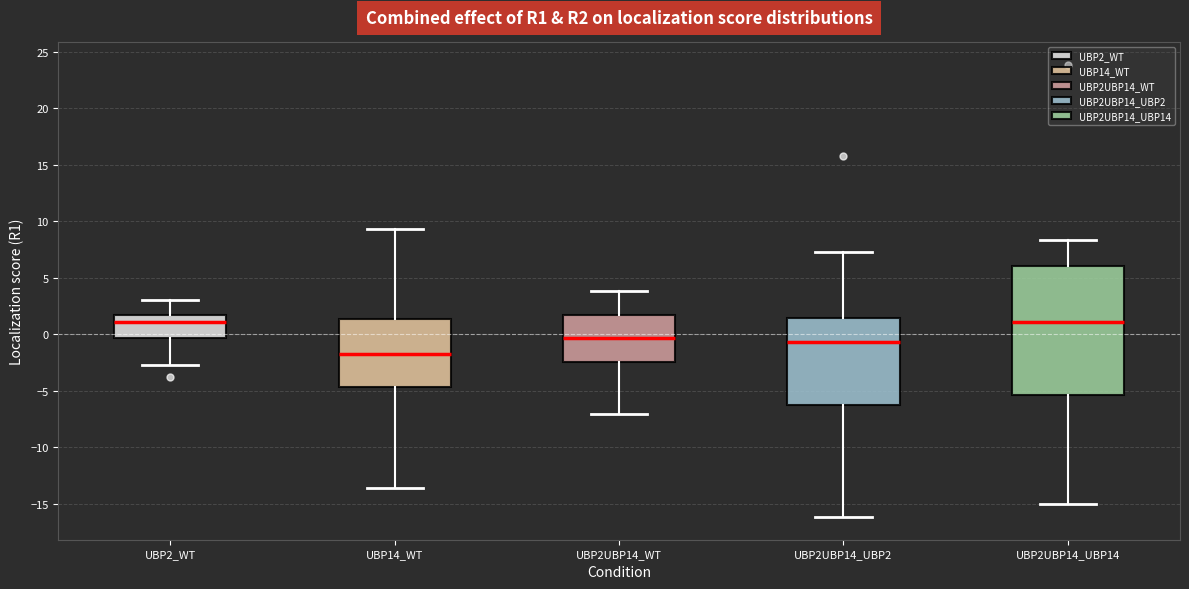

Reading left to right, transcribe this box plot: for each box, give where its median line is, the range the box spans, and where its two whiskers end, as read against the y-axis. The values are not printed on the chart, so give them approximately, as read against the axis.

UBP2_WT: median 1.0, box -0.5 to 1.5, whiskers -2.5 to 3.0
UBP14_WT: median -1.5, box -4.5 to 1.5, whiskers -13.5 to 9.5
UBP2UBP14_WT: median -0.5, box -2.5 to 1.5, whiskers -7.0 to 4.0
UBP2UBP14_UBP2: median -0.5, box -6.5 to 1.5, whiskers -16.0 to 7.5
UBP2UBP14_UBP14: median 1.0, box -5.5 to 6.0, whiskers -15.0 to 8.5